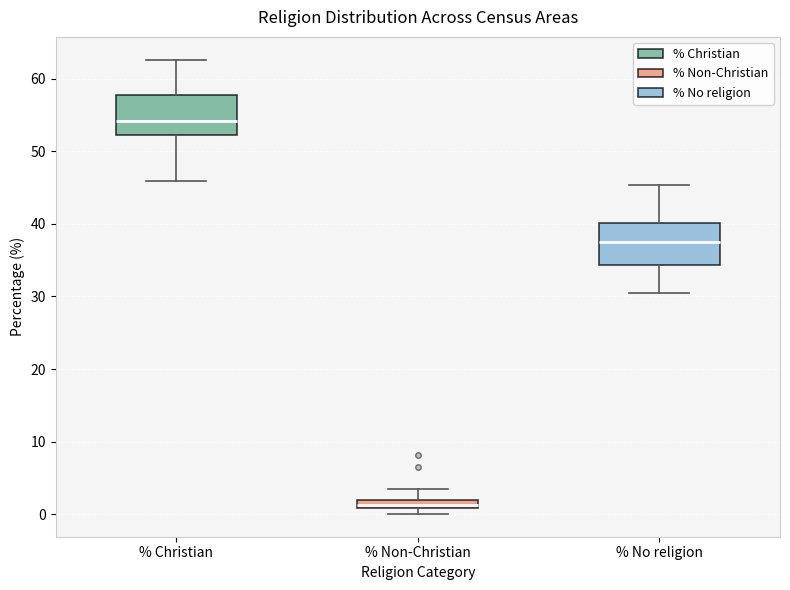

Where does the lower whisker of the box for % No religion end on the y-axis? The values are not printed on the chart, so give them approximately, as read against the axis.

30